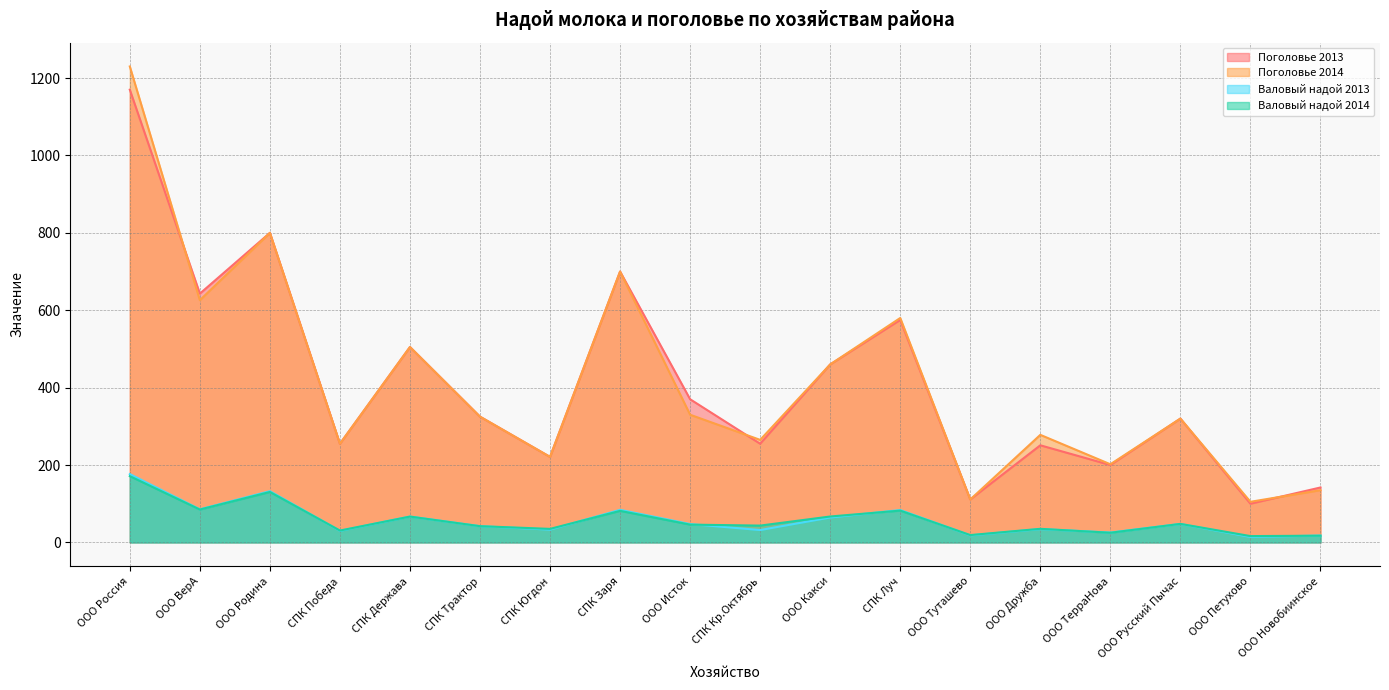

What is the difference between the highest and lowest values at ООО Исток?

324.0